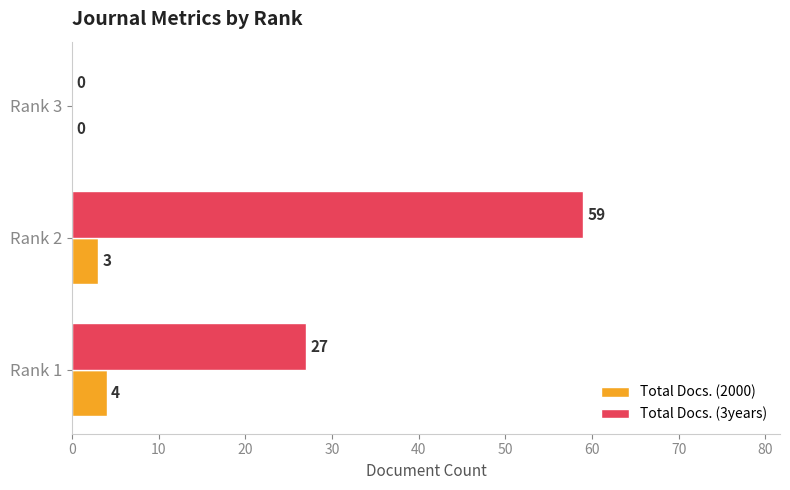

Which series has the largest total across all categories?

Total Docs. (3years)